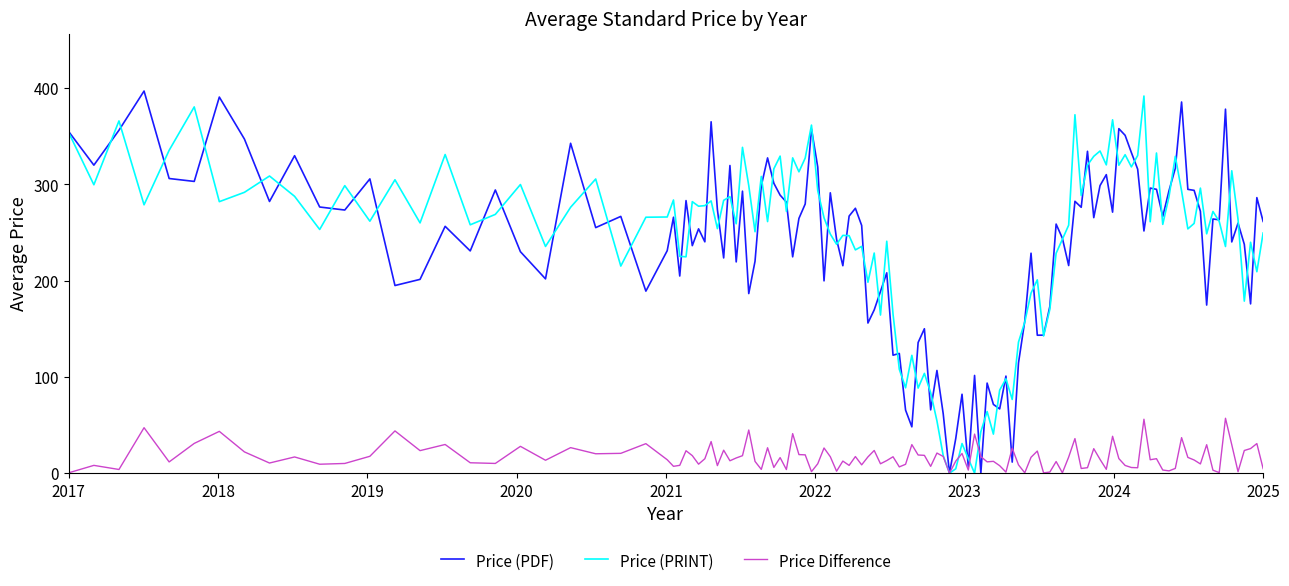

True or false: Avg Price (PDF) has more than 0 interior local peaks.

True